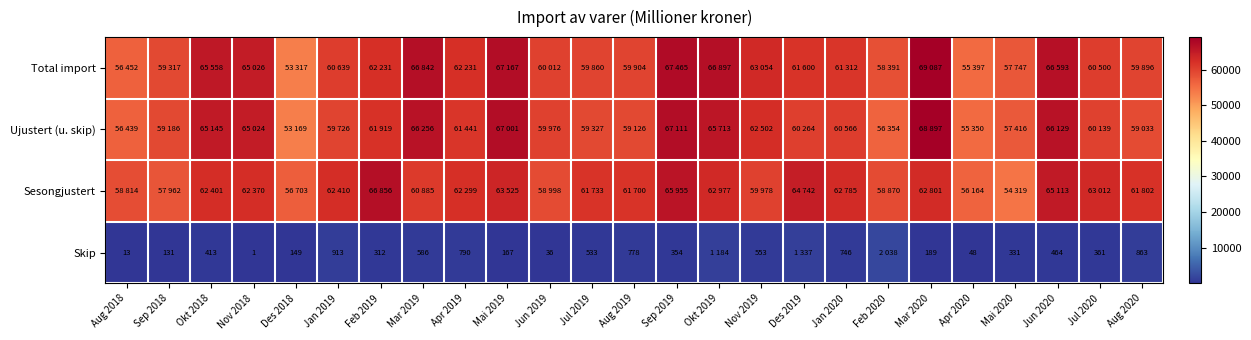

True or false: Skip has a value of 507 at Jul 2020.

False